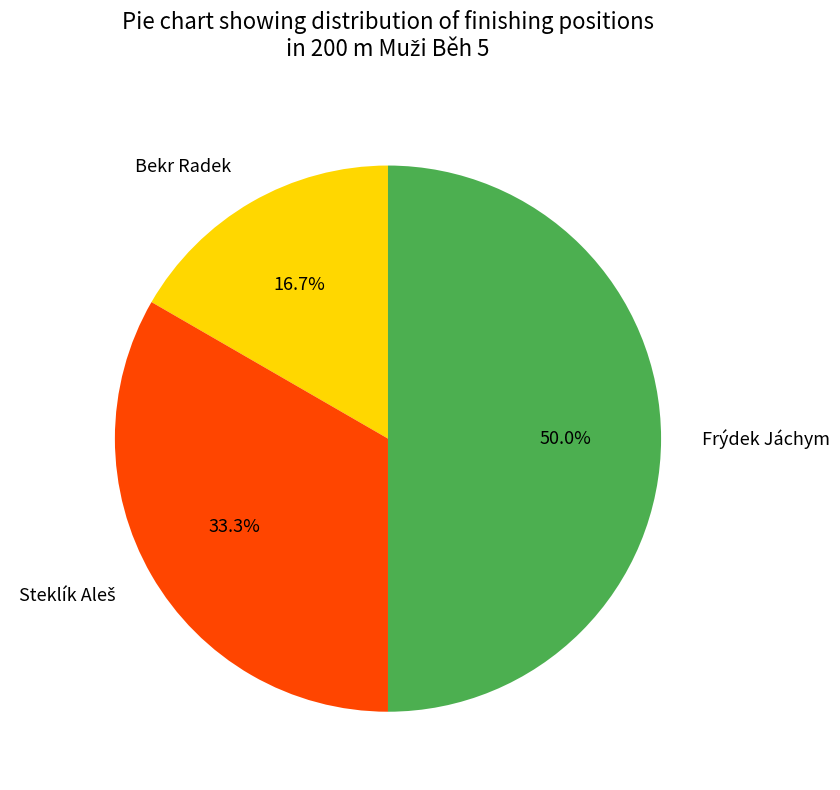

How much of the chart is everything except Frýdek Jáchym?

50.0%